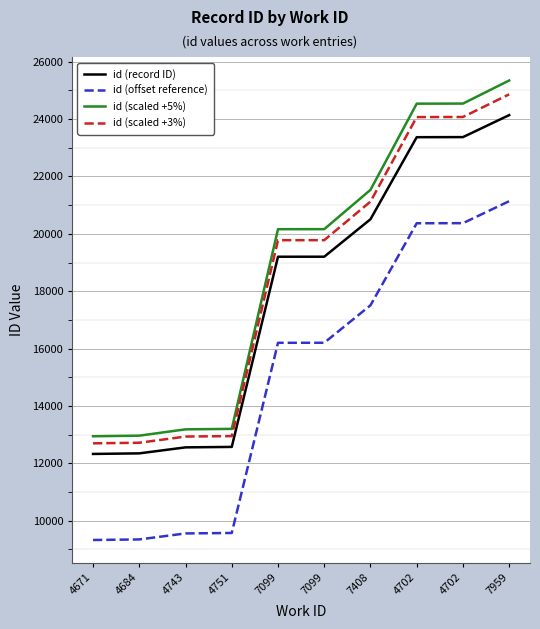

What are all the series names shown in the legend?

id (record ID), id (offset reference), id (scaled +5%), id (scaled +3%)